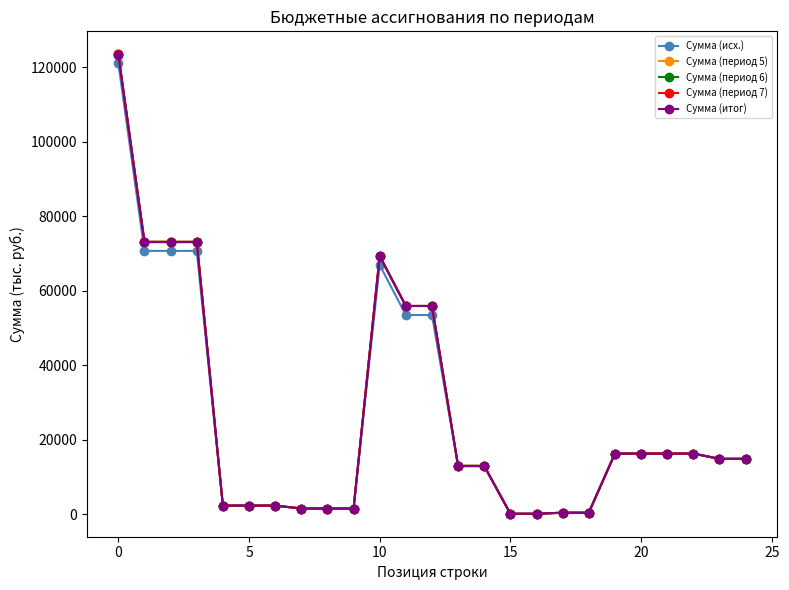

How many lines are shown in the chart?

5